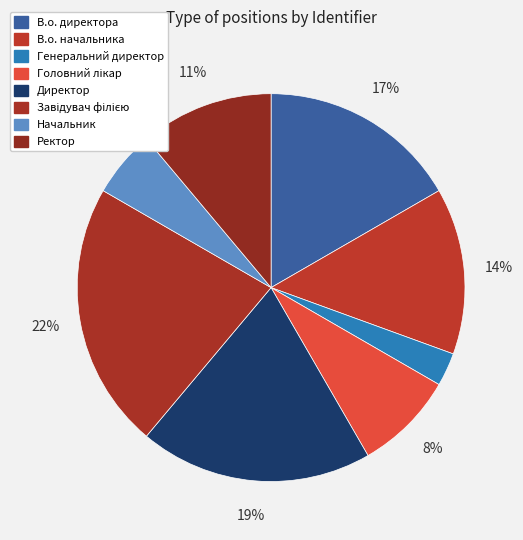

To the nearest percent, what is the difference between the largest and smallest slice percentages?

19%